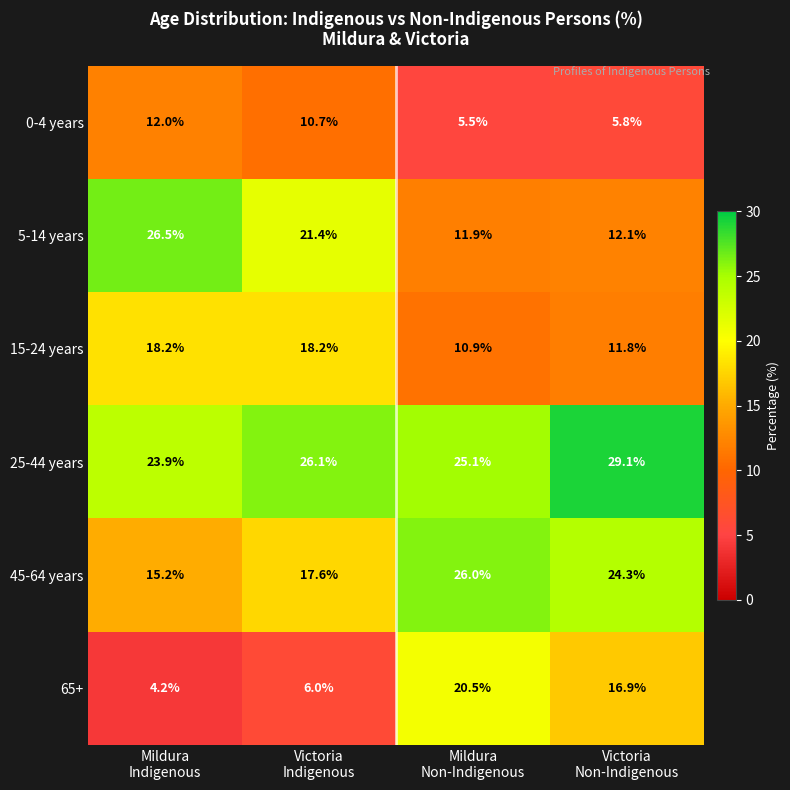

What is the average value of the 15-24 years series?

14.8